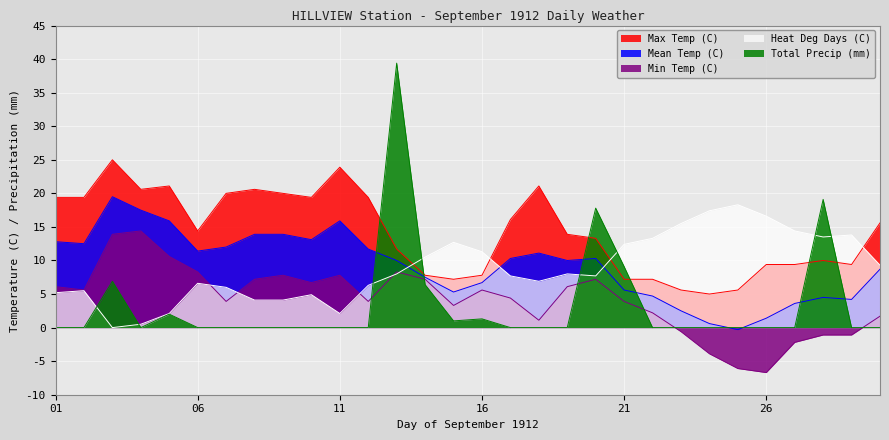

Reading left to right, transcribe all the data shown in this chart.

Max Temp (C): 19.4	19.4	25.0	20.6	21.1	14.4	20.0	20.6	20.0	19.4	23.9	19.4	11.7	7.8	7.2	7.8	16.1	21.1	13.9	13.3	7.2	7.2	5.6	5.0	5.6	9.4	9.4	10.0	9.4	15.6
Min Temp (C): 6.1	5.6	13.9	14.4	10.6	8.3	3.9	7.2	7.8	6.7	7.8	3.9	8.3	7.2	3.3	5.6	4.4	1.1	6.1	7.2	3.9	2.2	-0.6	-3.9	-6.1	-6.7	-2.2	-1.1	-1.1	1.7
Mean Temp (C): 12.8	12.5	19.5	17.5	15.9	11.4	12.0	13.9	13.9	13.1	15.9	11.7	10.0	7.5	5.3	6.7	10.3	11.1	10.0	10.3	5.6	4.7	2.5	0.6	-0.3	1.4	3.6	4.5	4.2	8.7
Heat Deg Days (C): 5.2	5.5	0.0	0.5	2.1	6.6	6.0	4.1	4.1	4.9	2.1	6.3	8.0	10.5	12.7	11.3	7.7	6.9	8.0	7.7	12.4	13.3	15.5	17.4	18.3	16.6	14.4	13.5	13.8	9.3
Total Precip (mm): 0.0	0.0	6.9	0.0	2.0	0.0	0.0	0.0	0.0	0.0	0.0	0.0	39.4	6.4	1.0	1.3	0.0	0.0	0.0	17.8	9.1	0.0	0.0	0.0	0.0	0.0	0.0	19.1	0.0	0.0